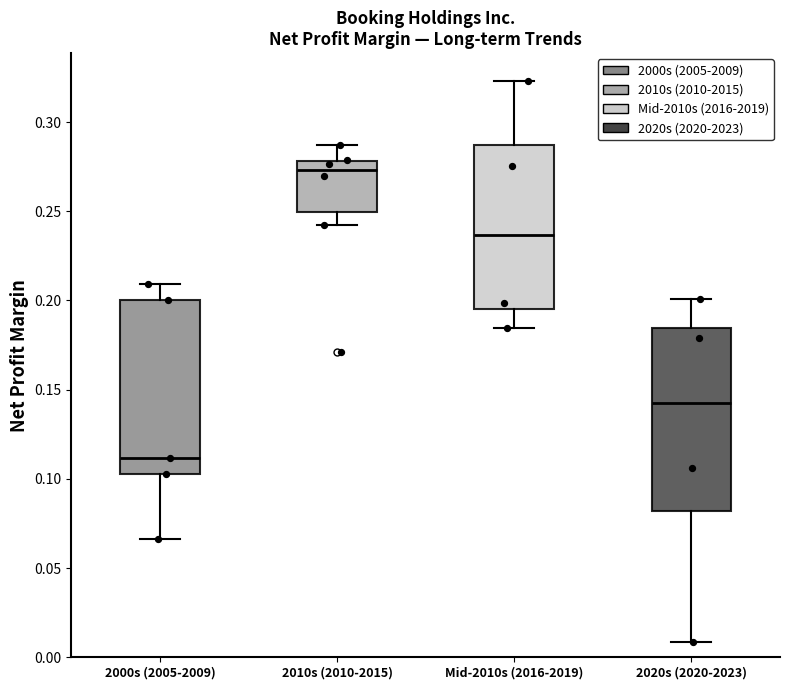

Which box has the highest median line?

2010s (2010-2015)